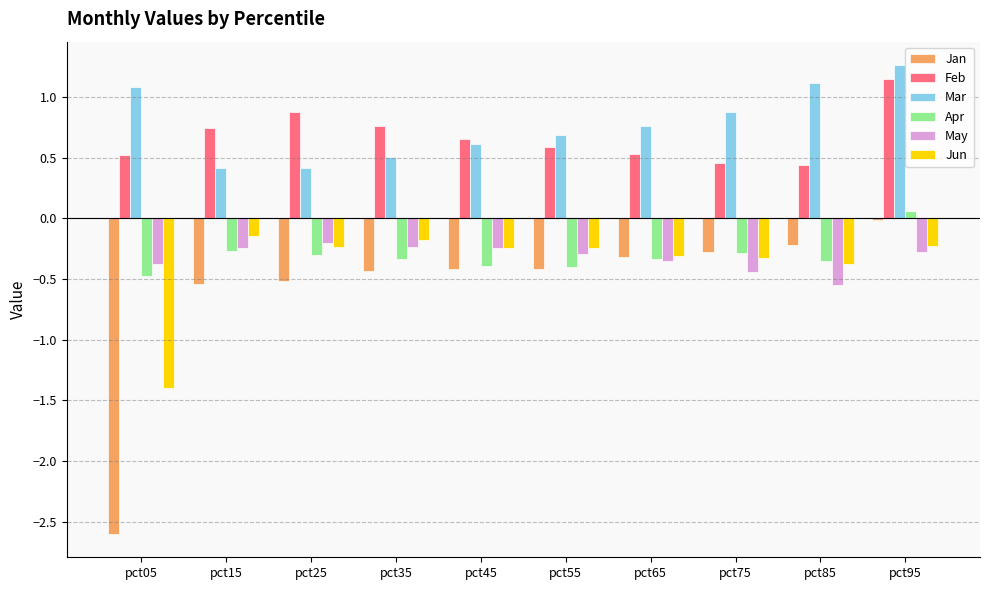

How many series are shown in this chart?

6